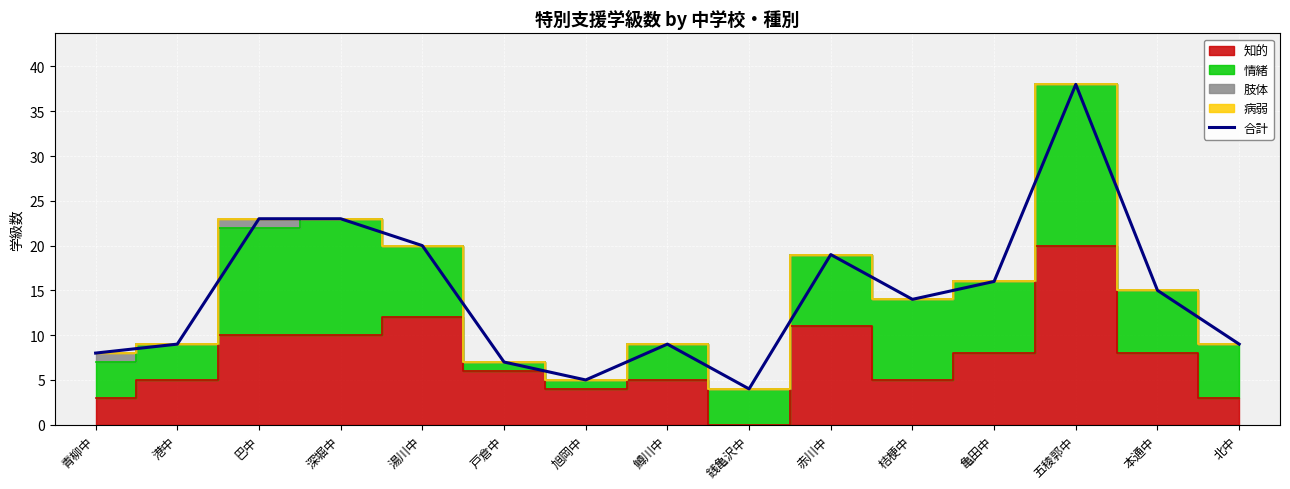

What is the greatest value displayed?

38